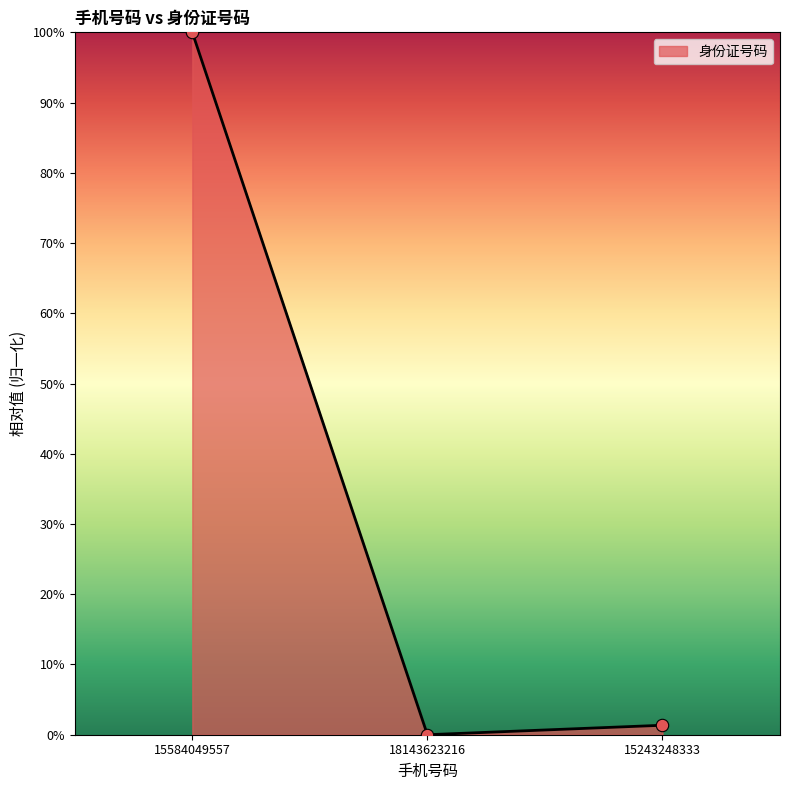

Which has a higher value, 15243248333 or 15584049557?

15584049557